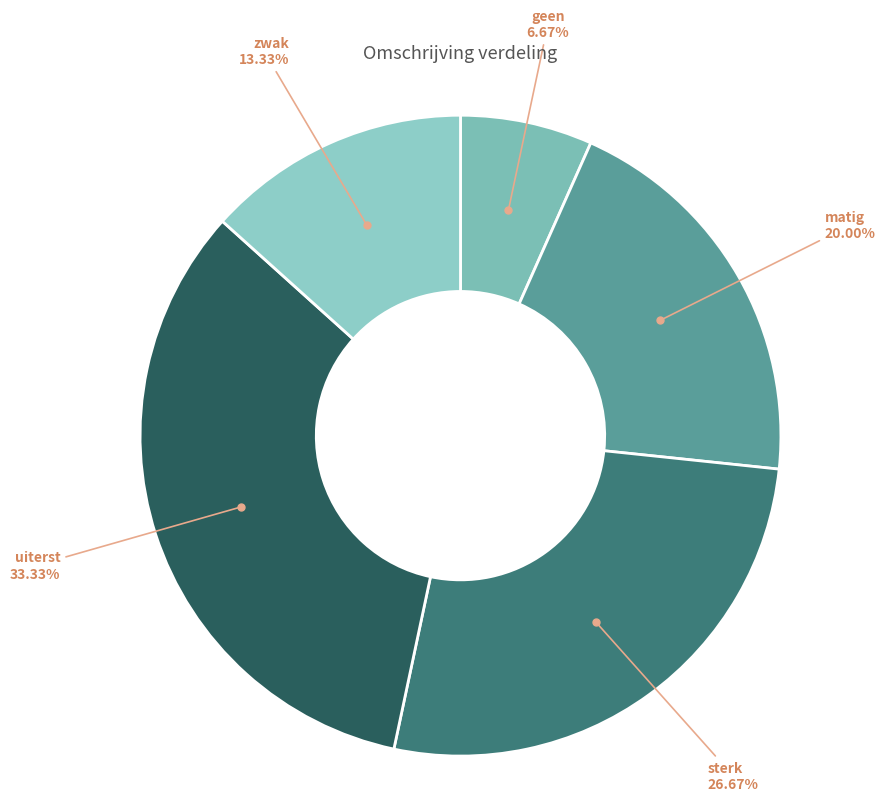

Which category has the biggest portion of the pie?

uiterst